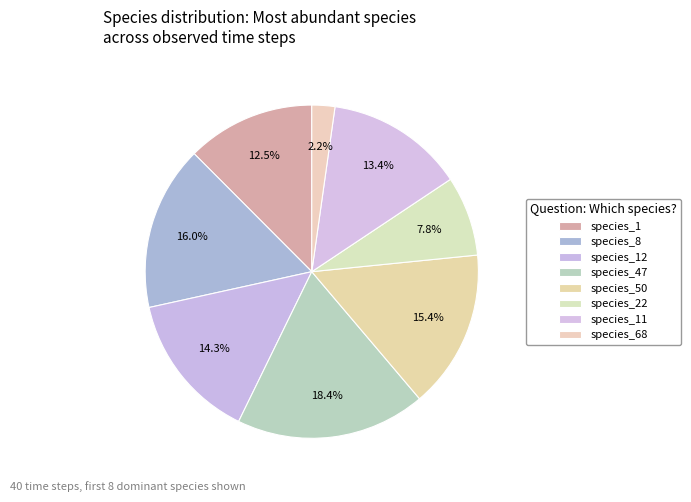

Count the number of slices in the pie.

8